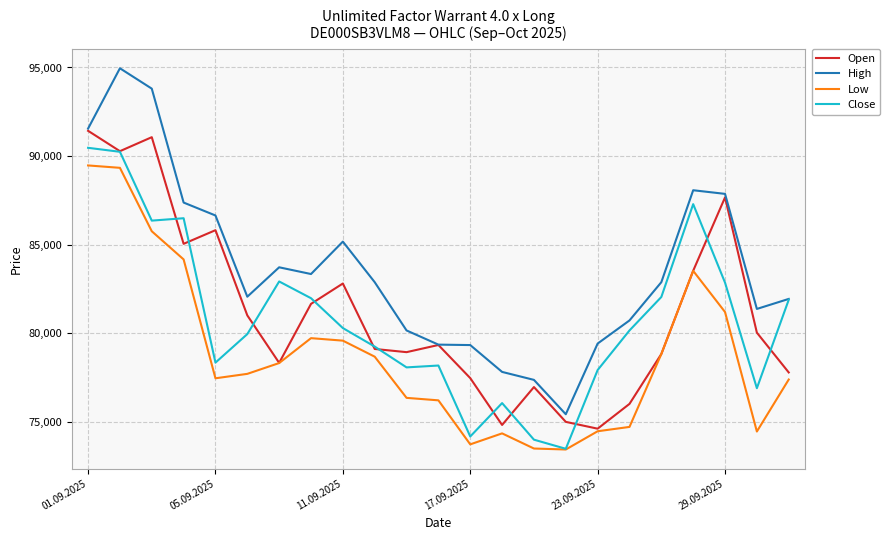

In Open, how many points are higher than both neighbors (excluding endpoints)?

6